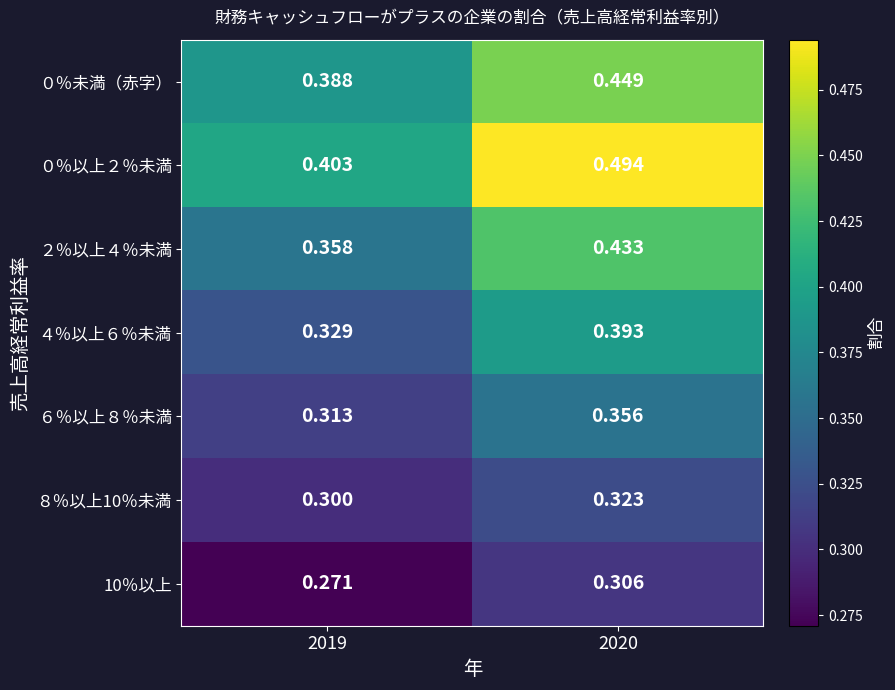

What is the difference between the highest and lowest values at 2019?

0.1